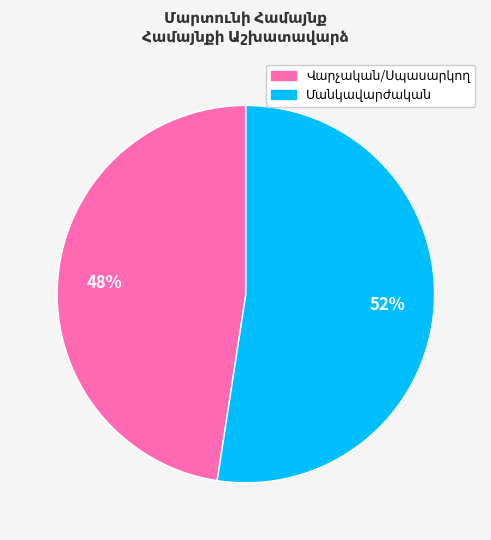

Is there any slice that represents more than half of the pie?

Yes